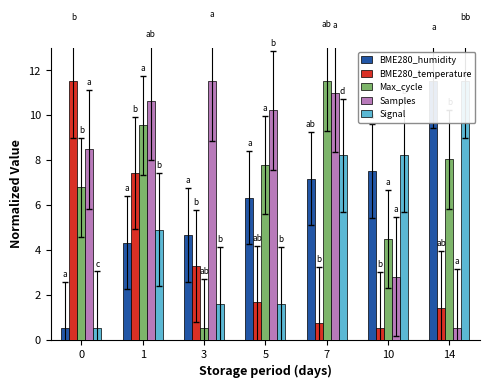

What is the highest value of the Signal series?

11.5